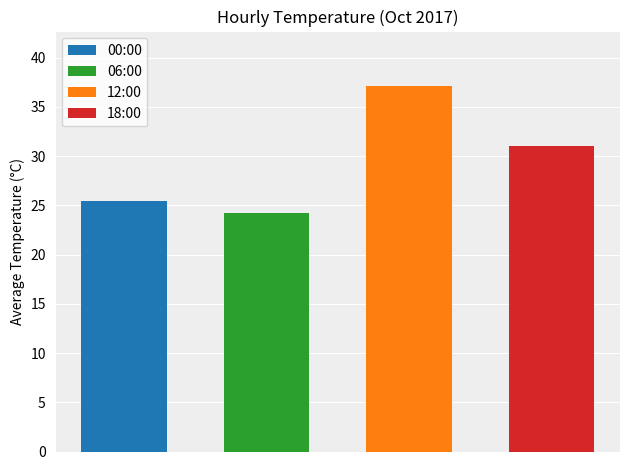

What are all the series names shown in the legend?

00:00, 06:00, 12:00, 18:00